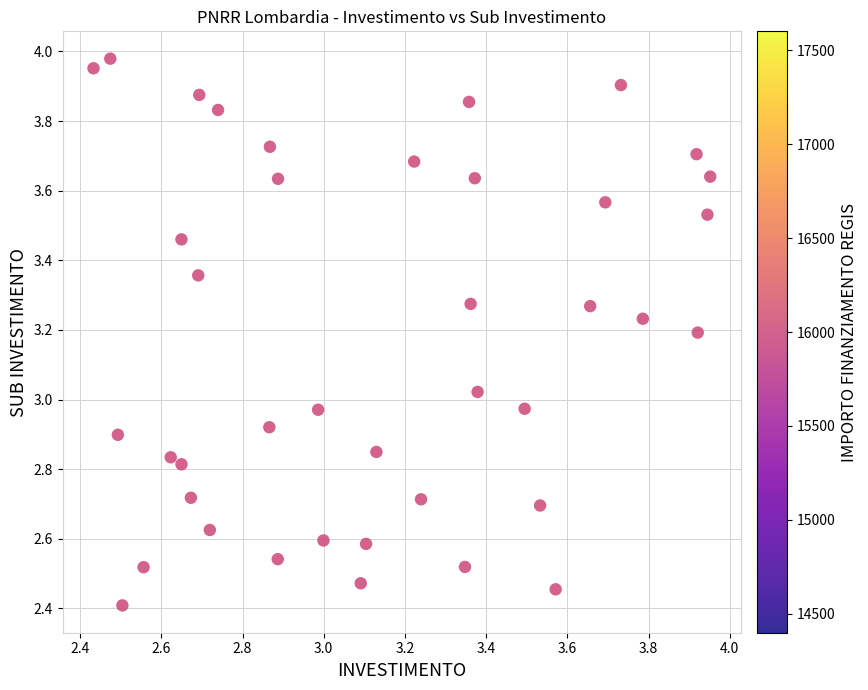

What is the range of X values (max minus min)?

1.5